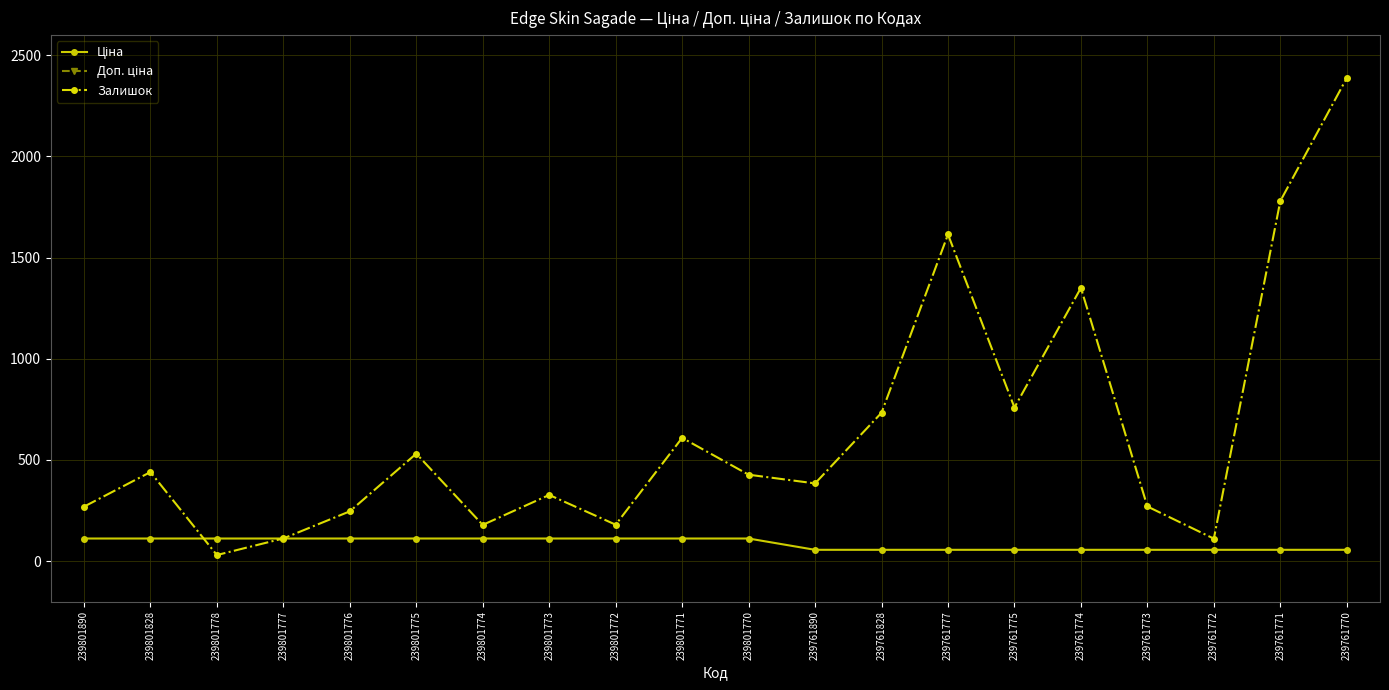

Is it true that Ціна equals 32.0 at 239801778?

False